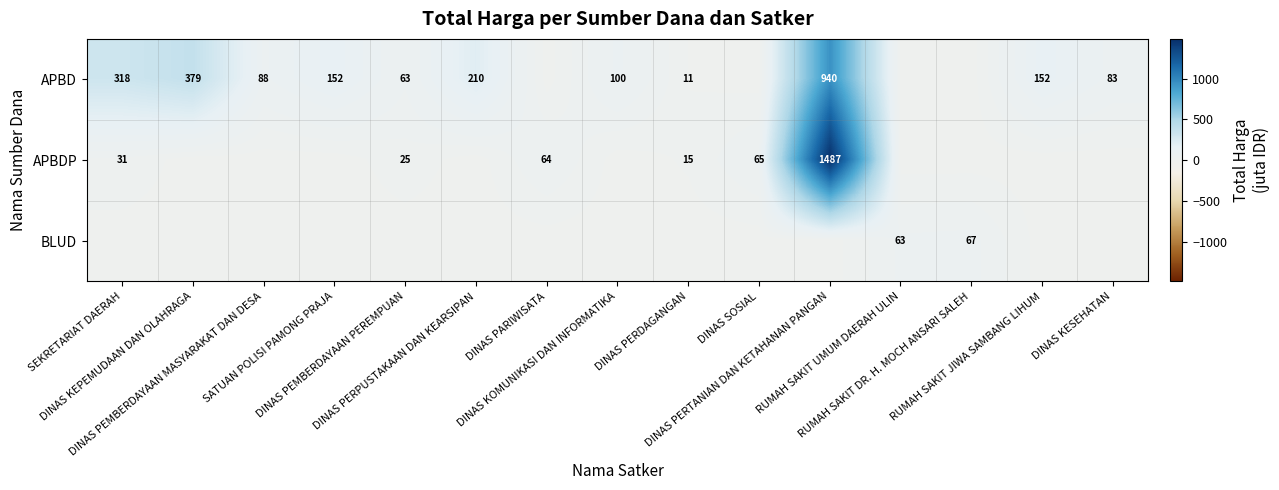

What is the sum of all BLUD values?

129.8